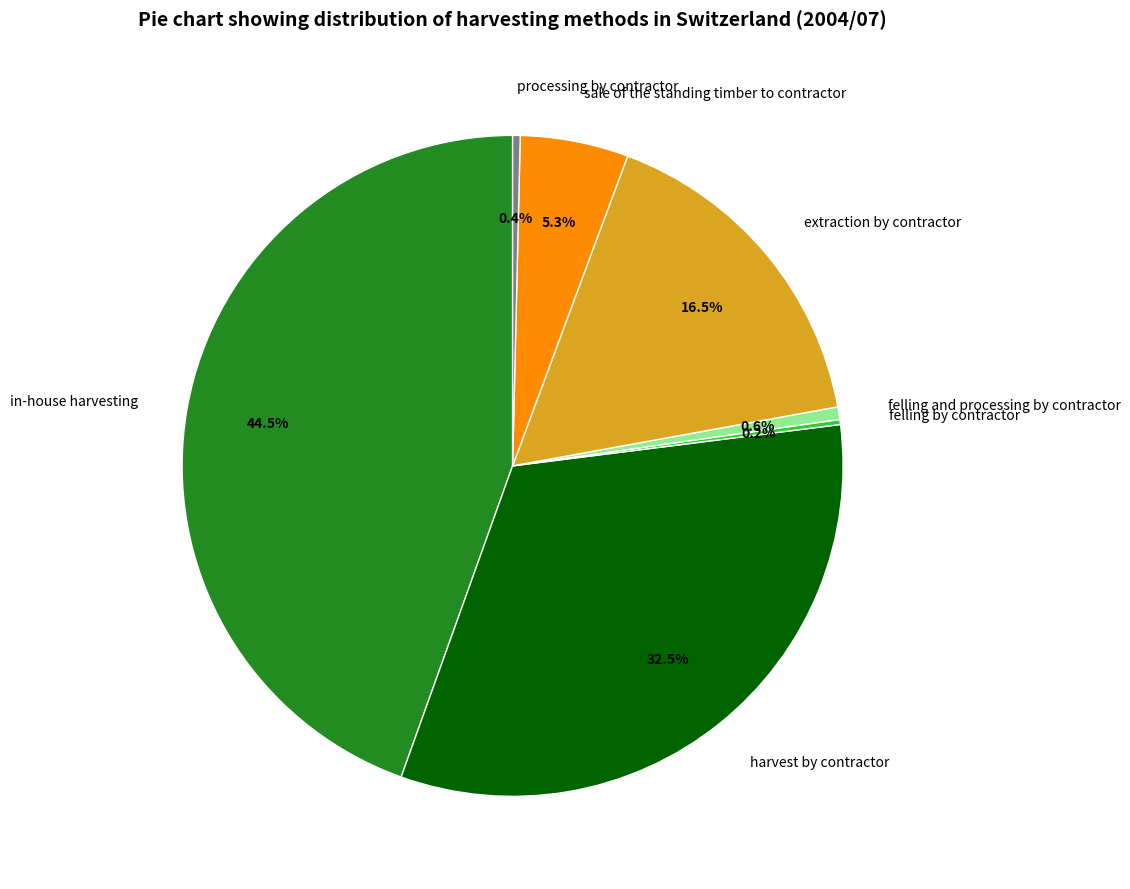

Combined, do extraction by contractor and processing by contractor account for over 50%?

No